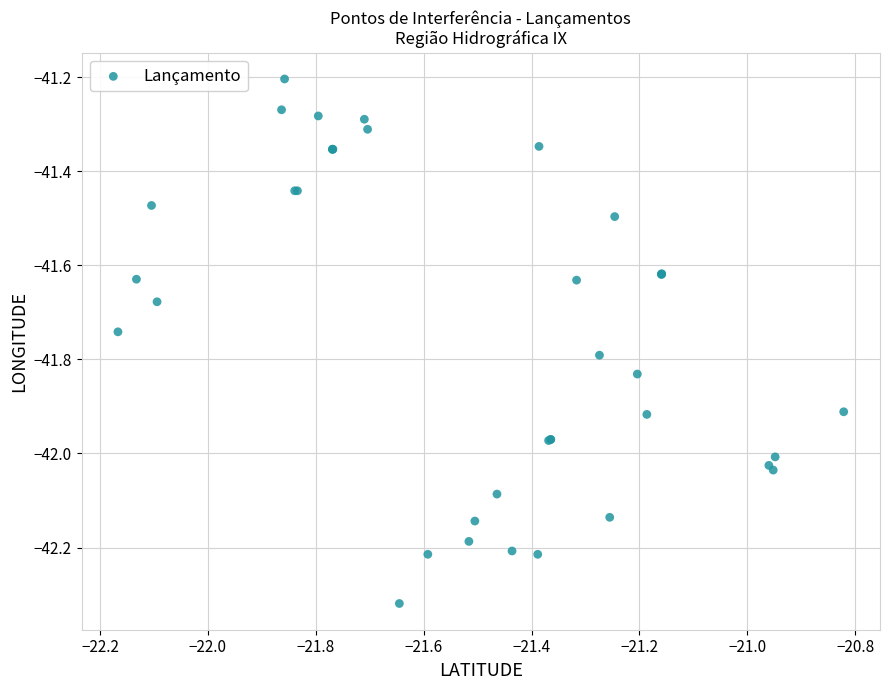

What Y value in the scatter plot is closest to -41?

-41.2